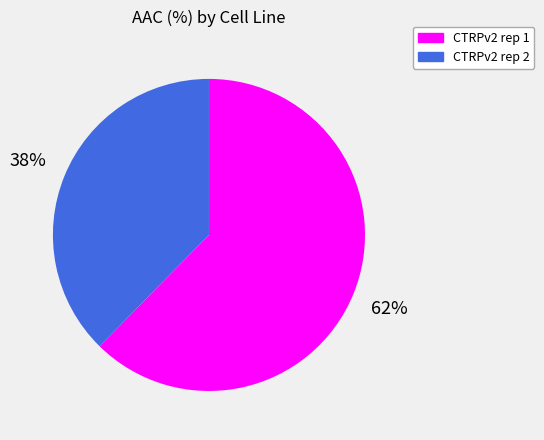

Is the sum of CTRPv2 rep 1 and CTRPv2 rep 2 greater than half?

Yes